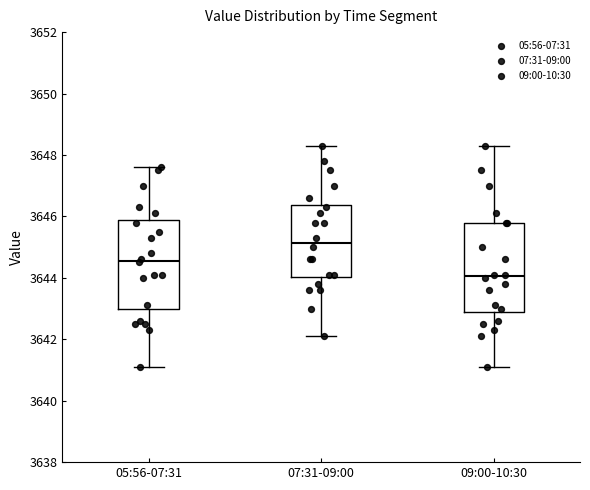

Which box's median line is the lowest?

09:00-10:30